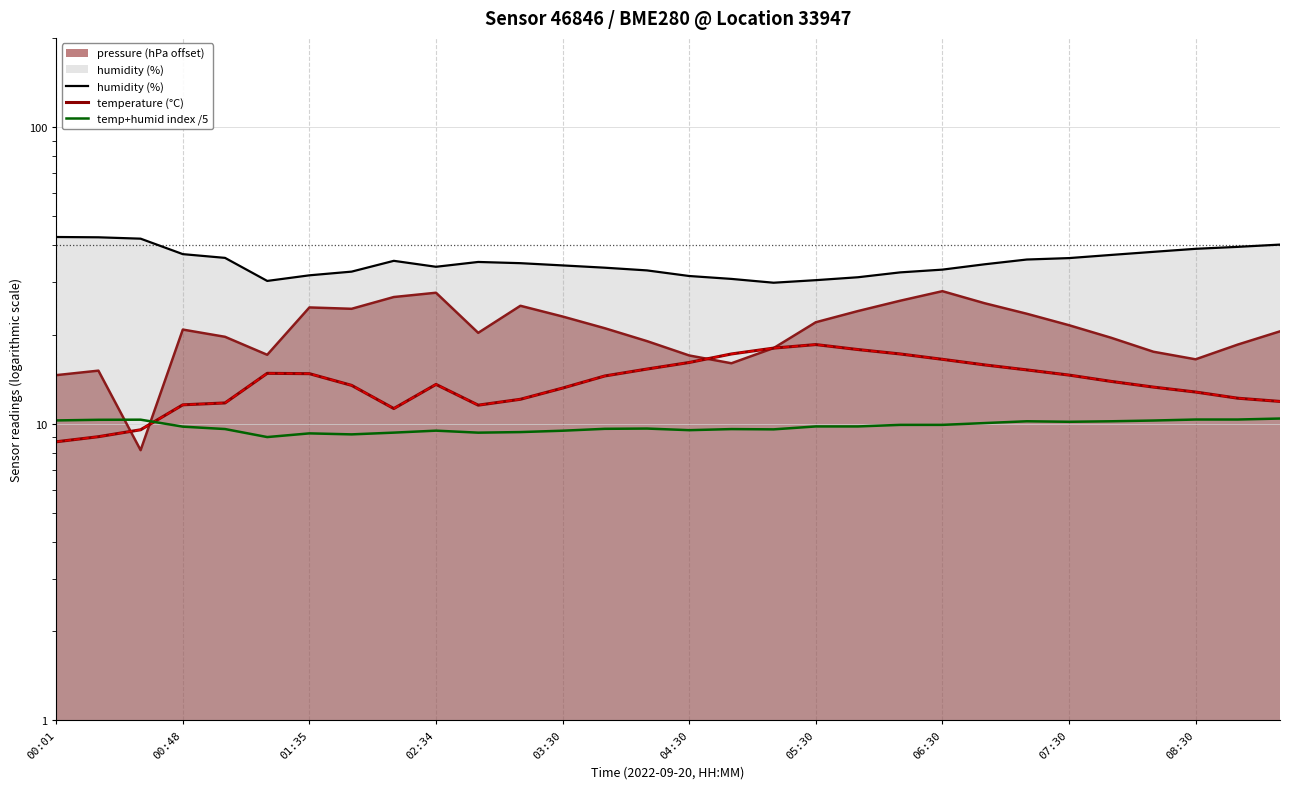

Between 25 and 28, which series saw the biggest shift?

humidity (%)